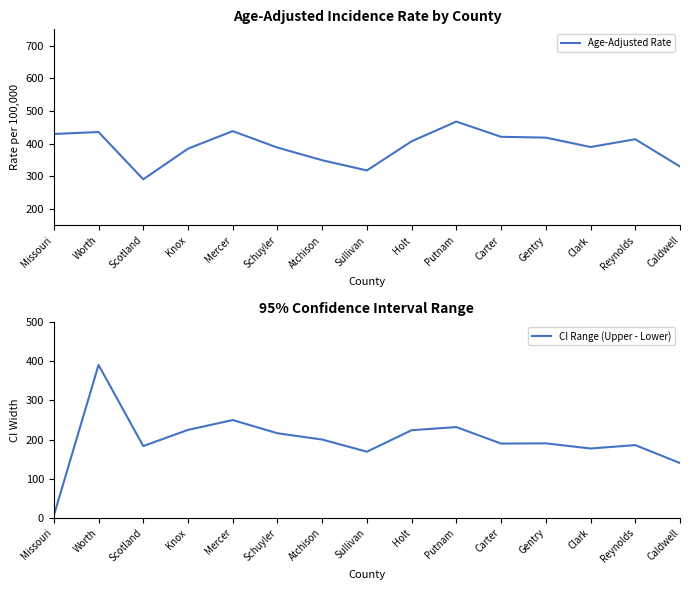

The value of CI Range (Upper - Lower) at Worth is 390.1. True or false?

True